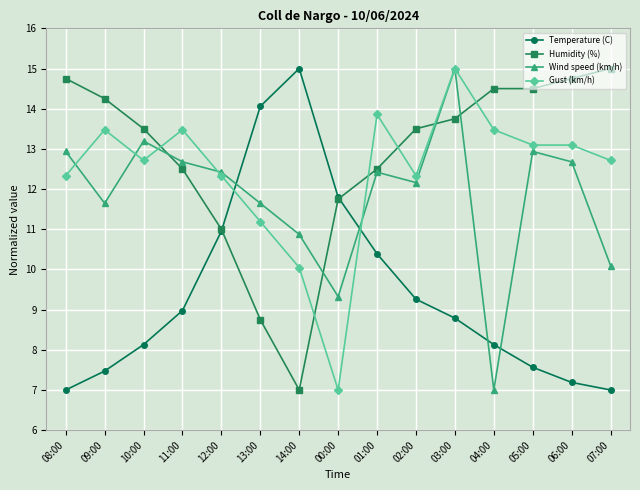

How many series are shown in this chart?

4